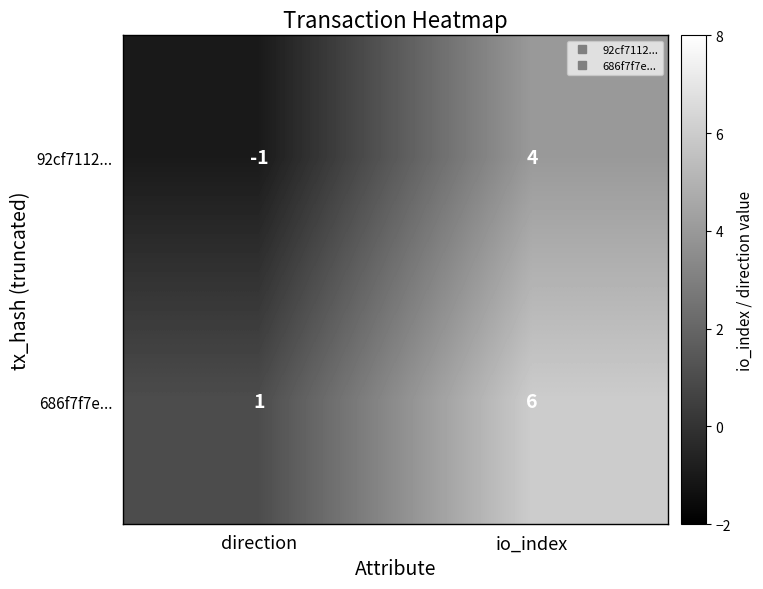

At which label does 92cf7112... reach its minimum?

direction